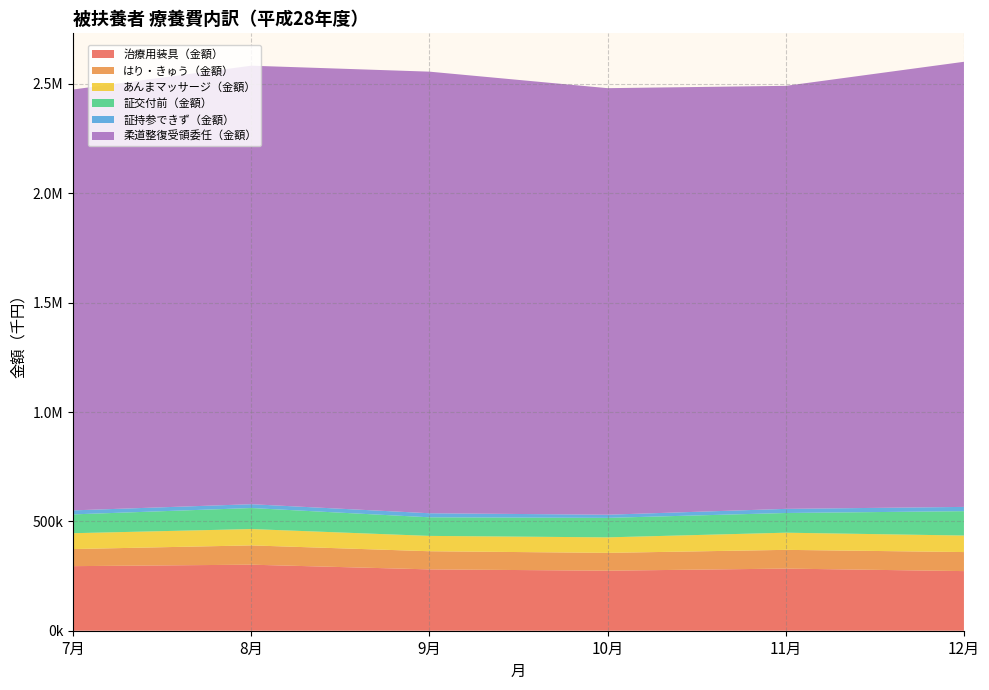

Reading left to right, transcribe all the data shown in this chart.

治療用装具（金額）: 295278.3	301954.9	280461.7	274472.7	284111.7	272613.7
はり・きゅう（金額）: 78101.9	88203.2	82947.9	81482.9	85623.8	87013.8
あんまマッサージ（金額）: 72506.5	74675.5	70152.9	70916.2	78481.8	75592.8
証交付前（金額）: 86046.1	96163.4	85012.3	89156.9	90057.4	111435.7
証持参できず（金額）: 18329.8	17486.2	18555.7	14368.1	18856.9	19488.4
柔道整復受領委任（金額）: 1924347.4	2004973.4	2019068.8	1950292.2	1934165.0	2035187.1